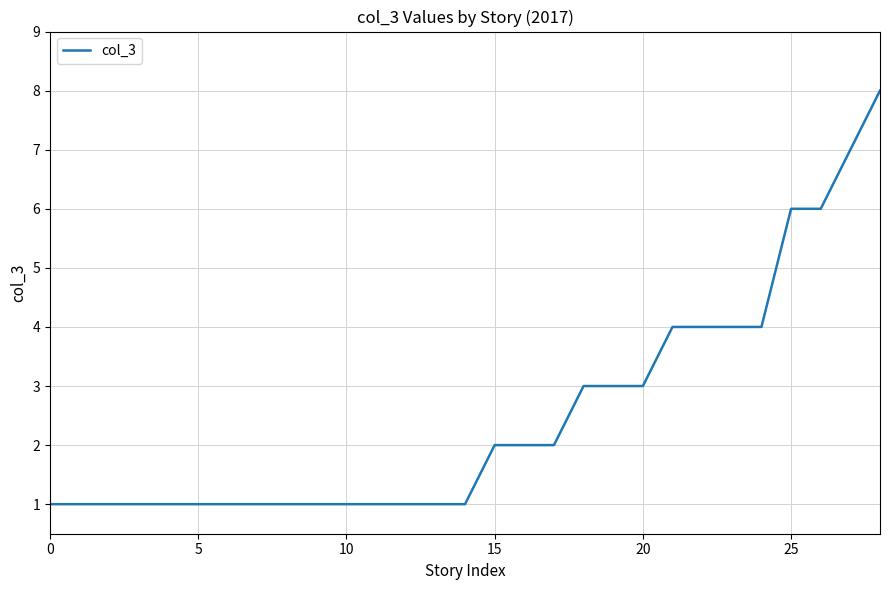

What is the difference between the maximum and minimum values?

7